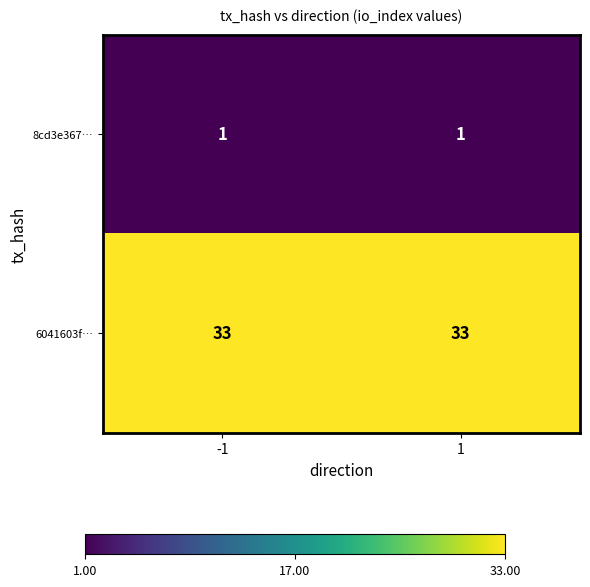

What is the maximum value shown in the chart?

33